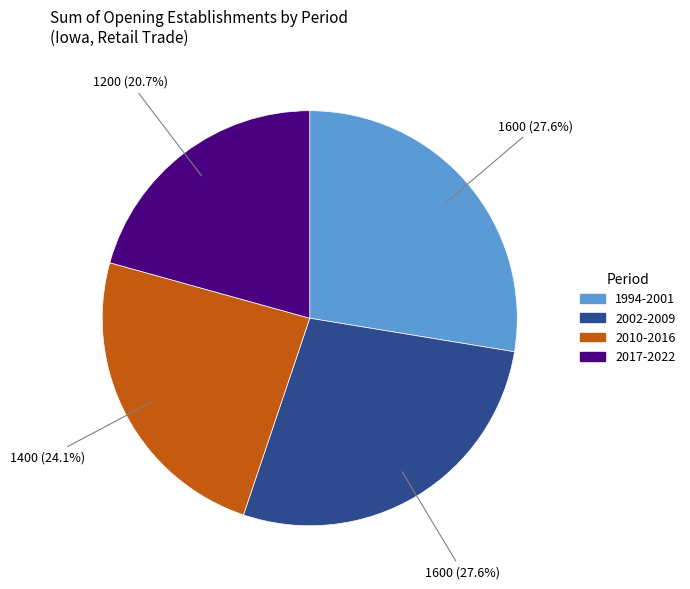

Count the number of slices in the pie.

4